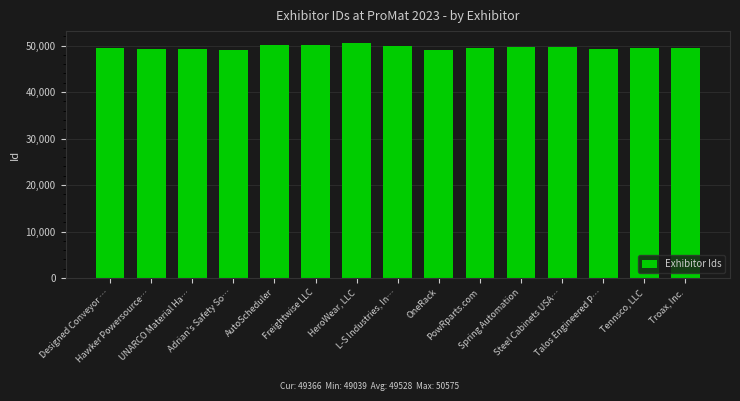

What is the value of the 11th bar from the left?

49706